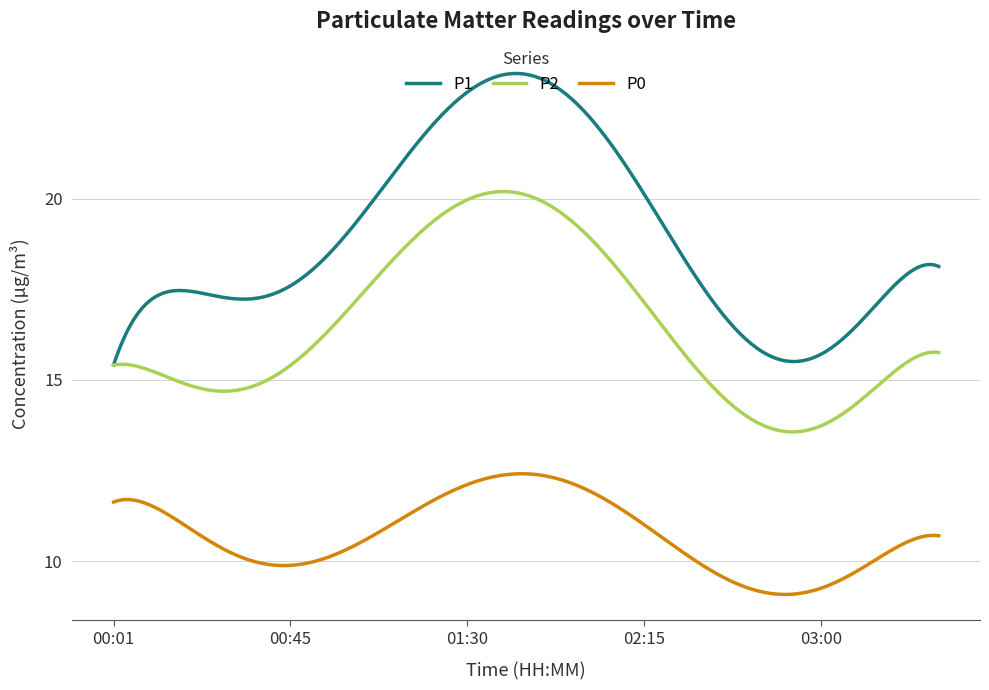

True or false: P1 and P0 intersect in this chart.

False